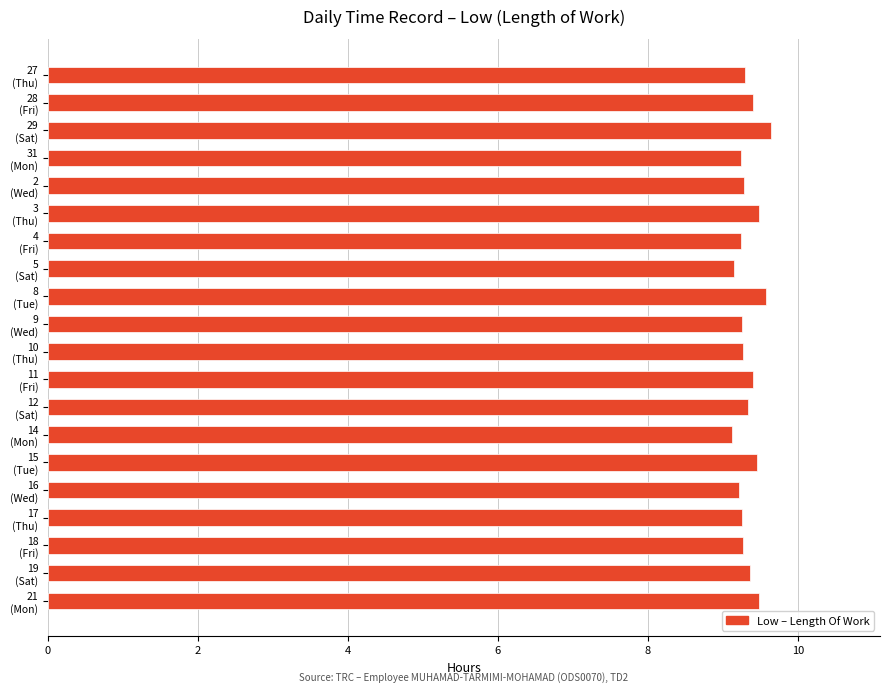

What is the maximum value shown in the chart?

9.7